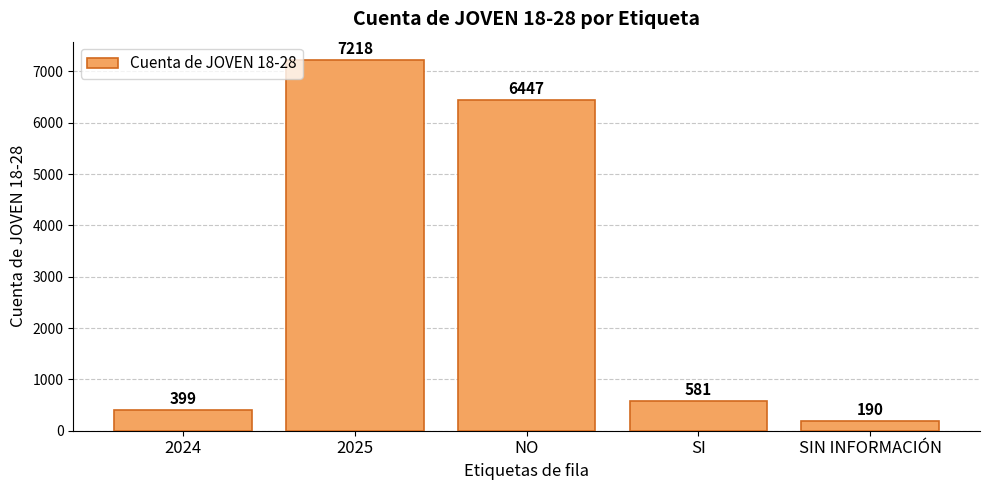

Between 2024 and SI, which is larger?

SI